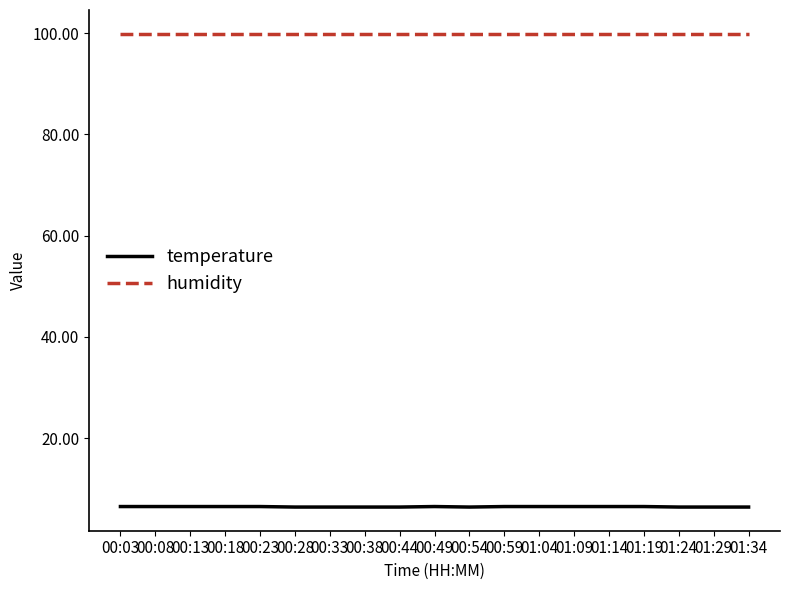

What is the difference between the maximum and second lowest values in the temperature series?

0.1